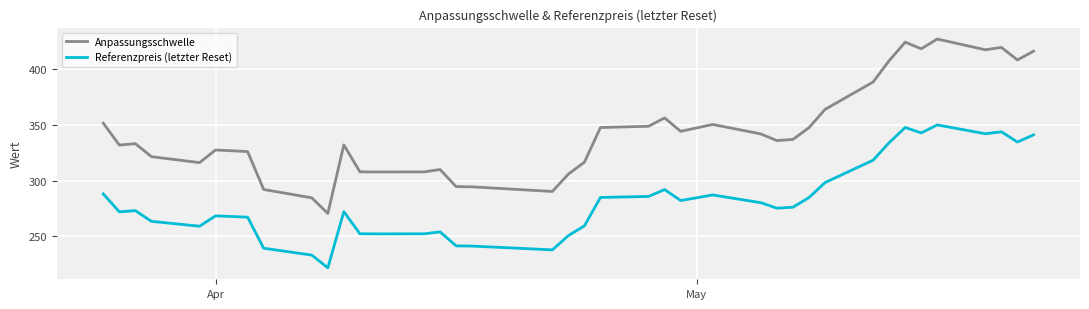

At how many categories does at least one series exceed 339?

18